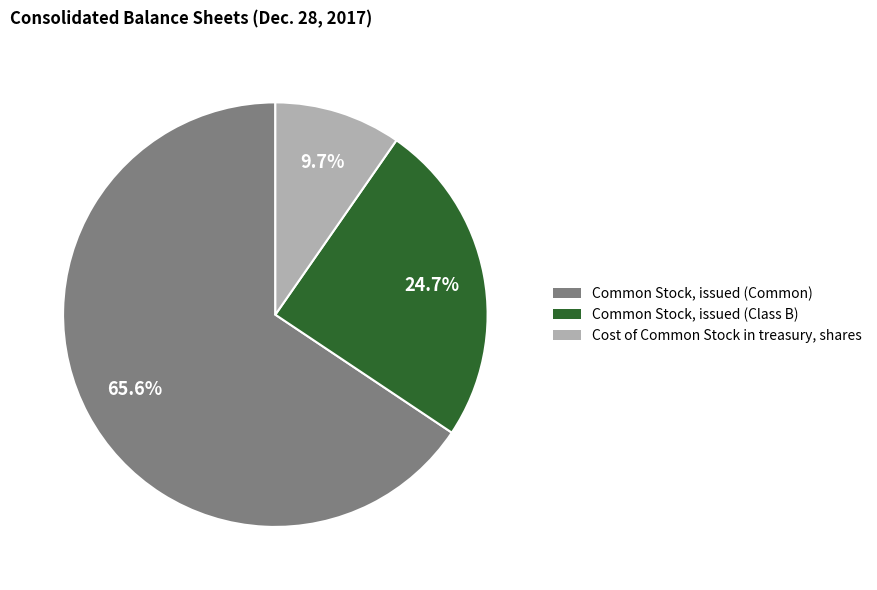

The Common Stock, issued (Common) slice represents 66% of the pie. True or false?

True